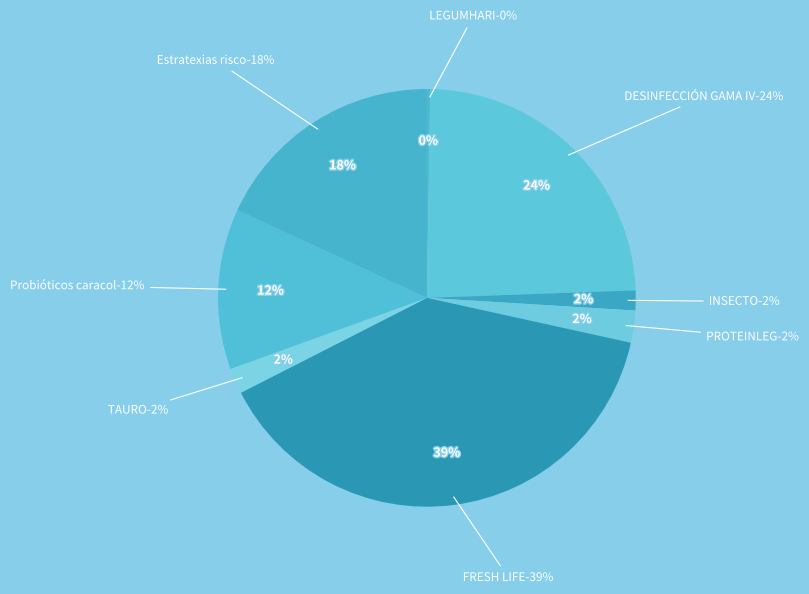

What is the largest slice in the pie chart?

FRESH LIFE